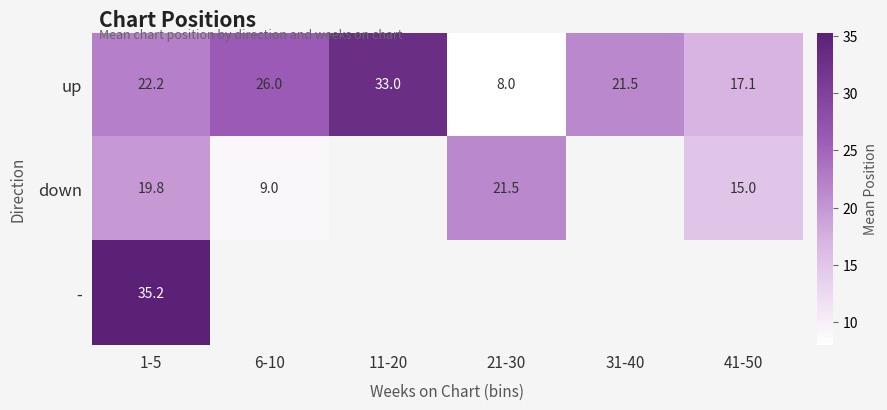

Which has a higher value, 11-20 or 31-40?

11-20